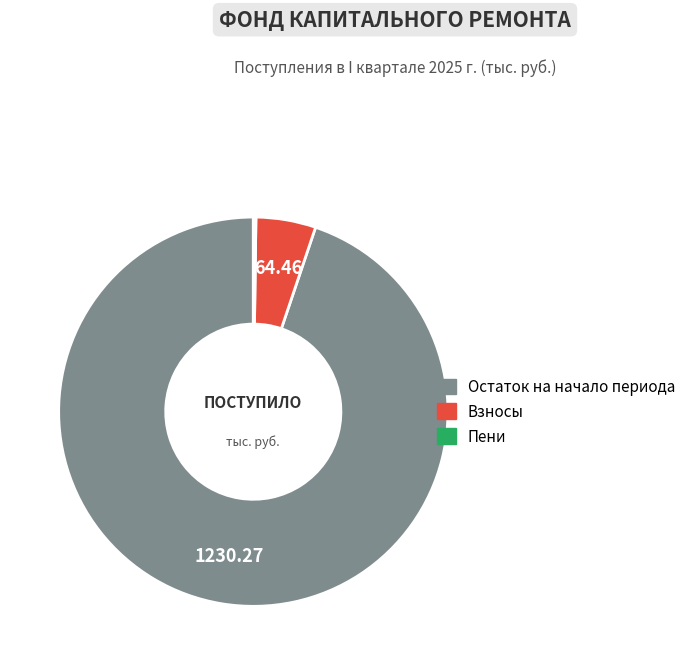

Does any single category account for the majority?

Yes